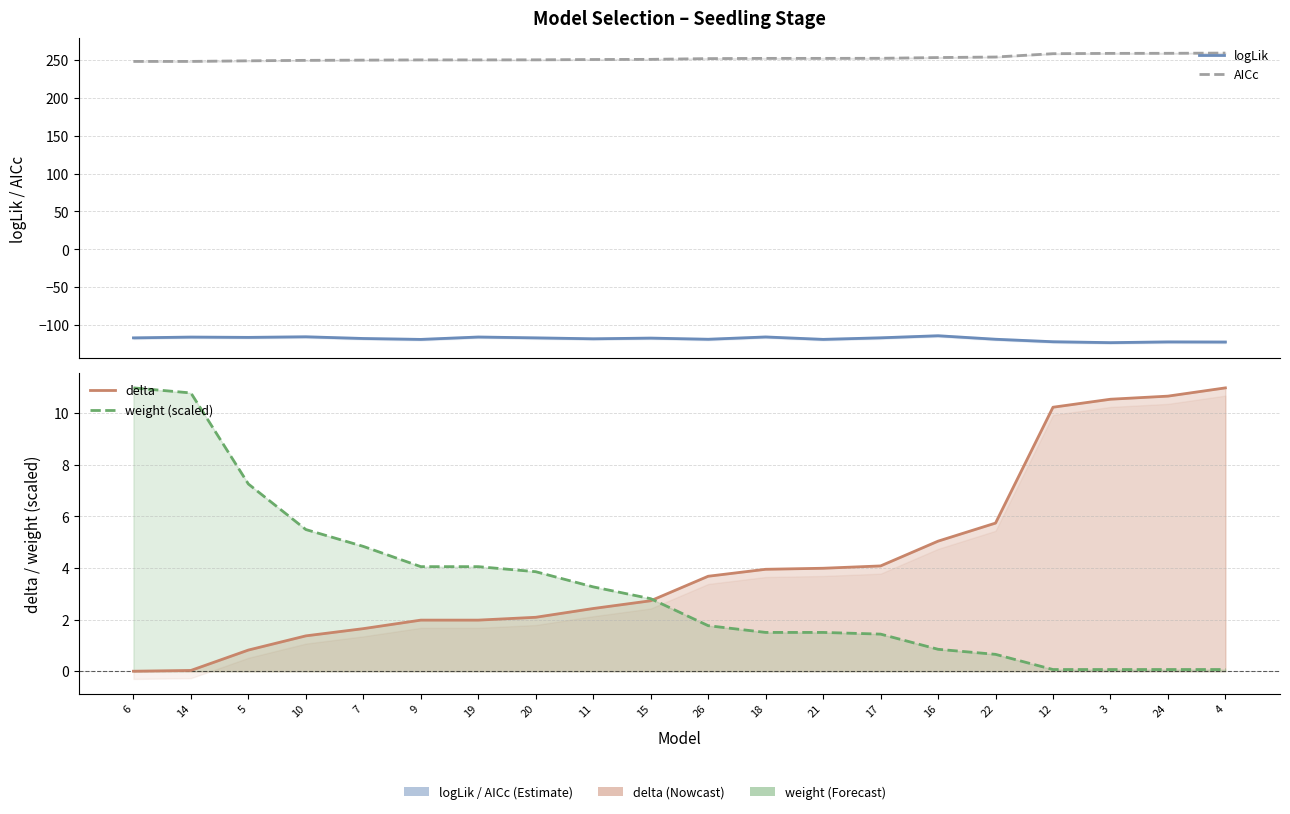

Between 11 and 19, which is larger?

19